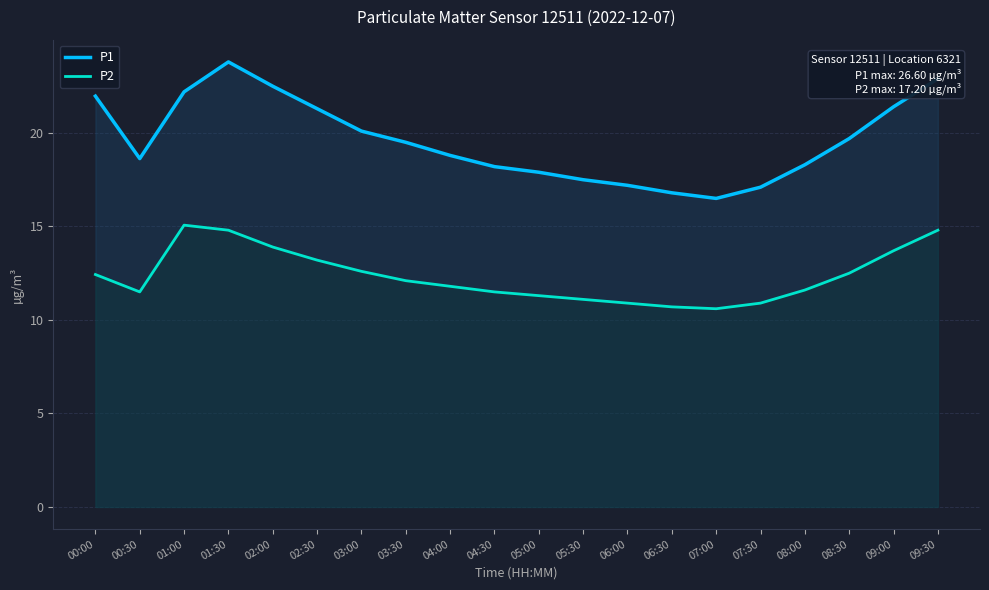

What is the maximum value shown in the chart?

23.8